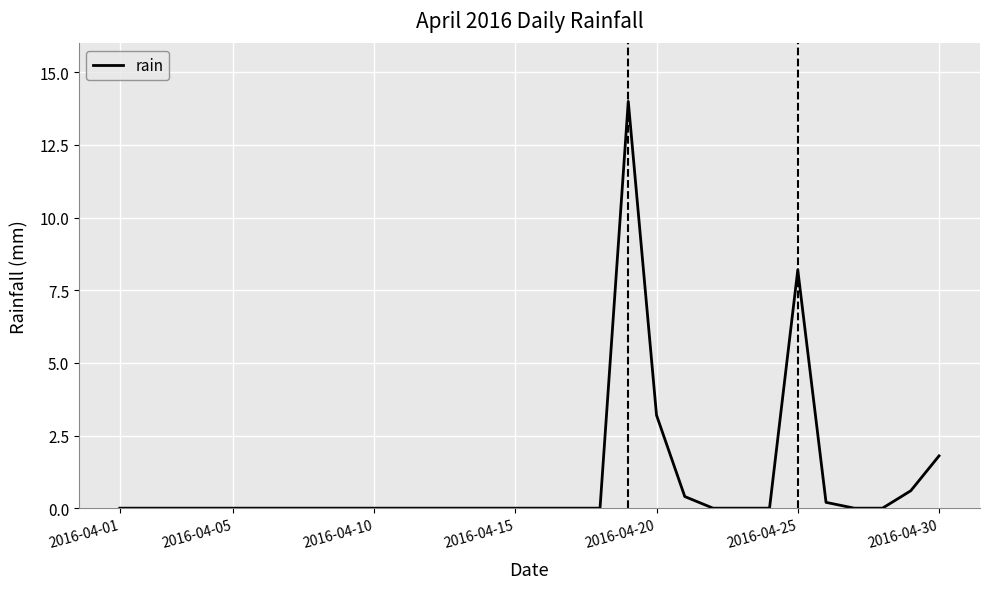

How many lines are shown in the chart?

1